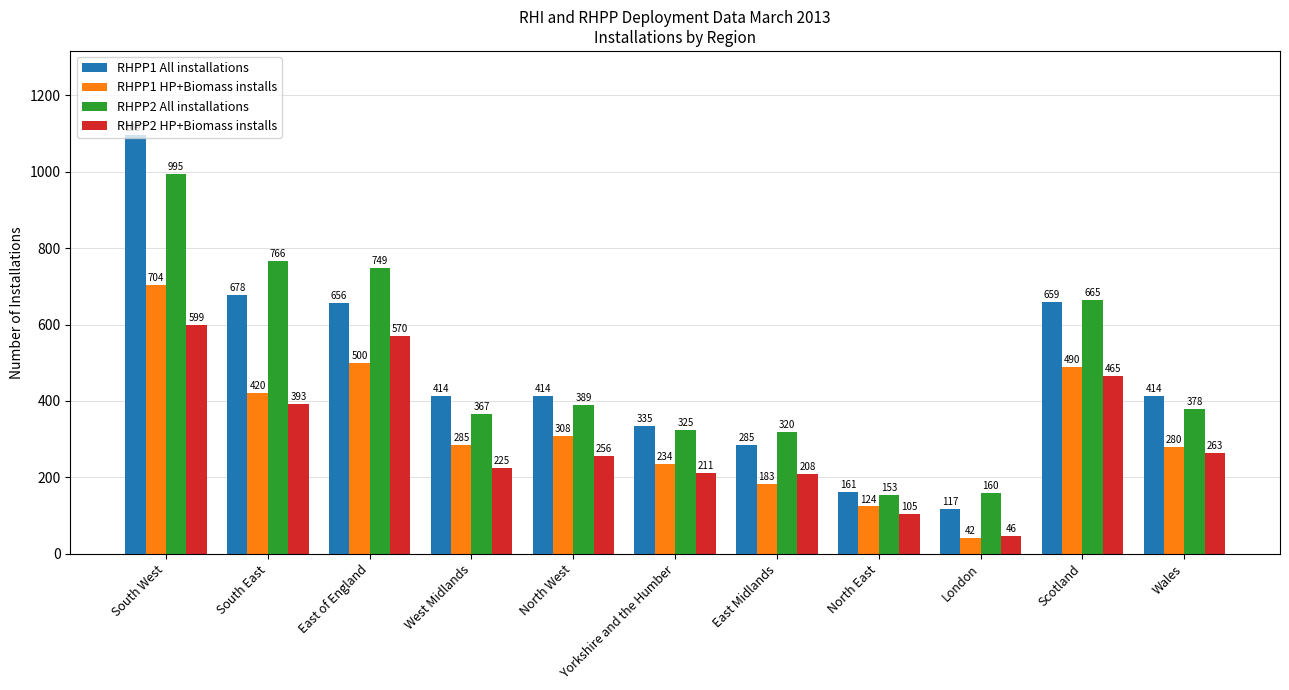

At which label does RHPP2 HP+Biomass installs reach its peak?

South West